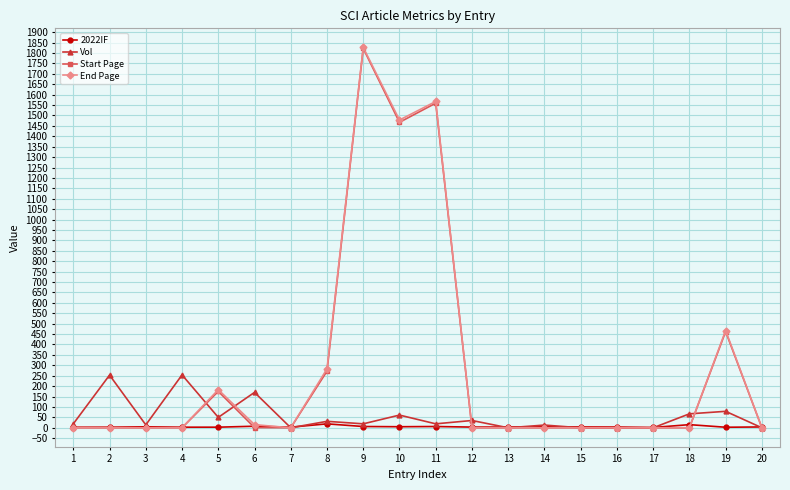

Between 8 and 20, which series saw the biggest shift?

End Page